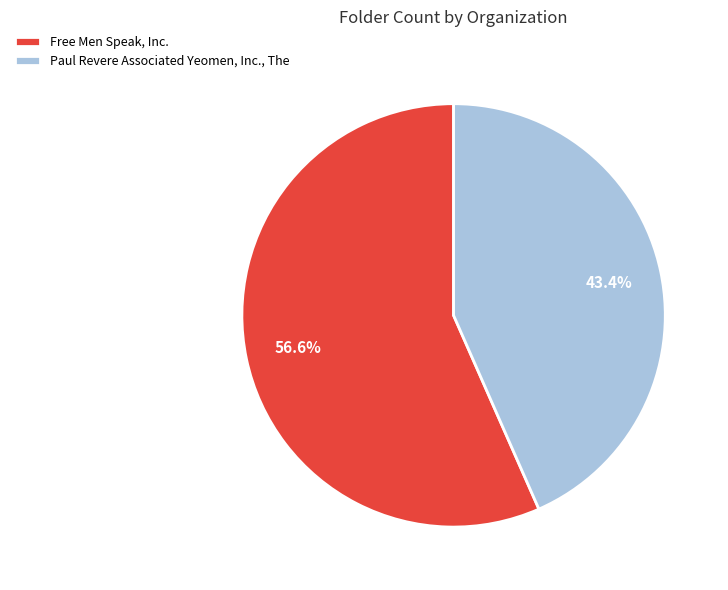

What percentage do Free Men Speak, Inc. and Paul Revere Associated Yeomen, Inc., The together represent?

100.0%